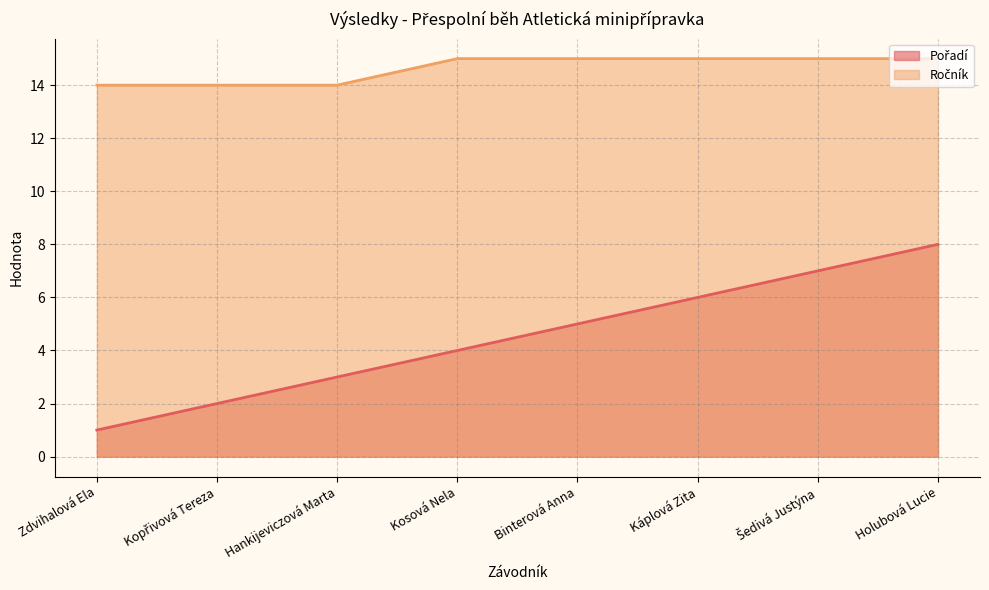

The Ročník series shows 15 at Kosová Nela. True or false?

True